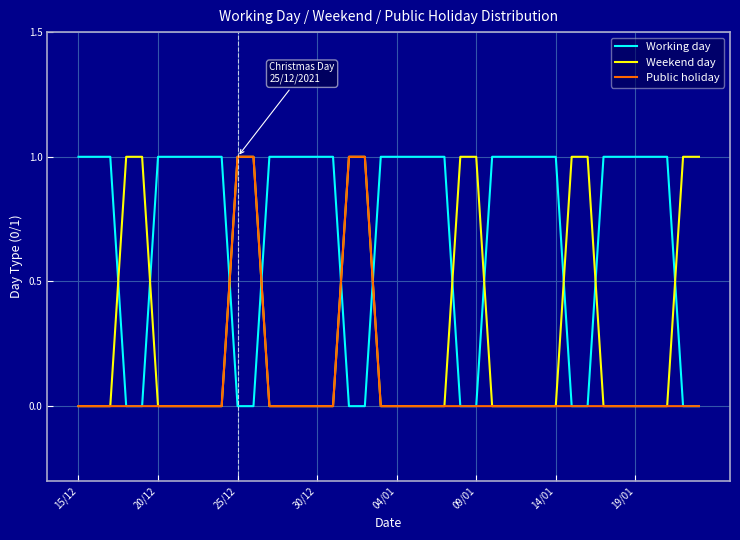

Rank the series by their average value, from lowest to highest.

Public holiday, Weekend day, Working day